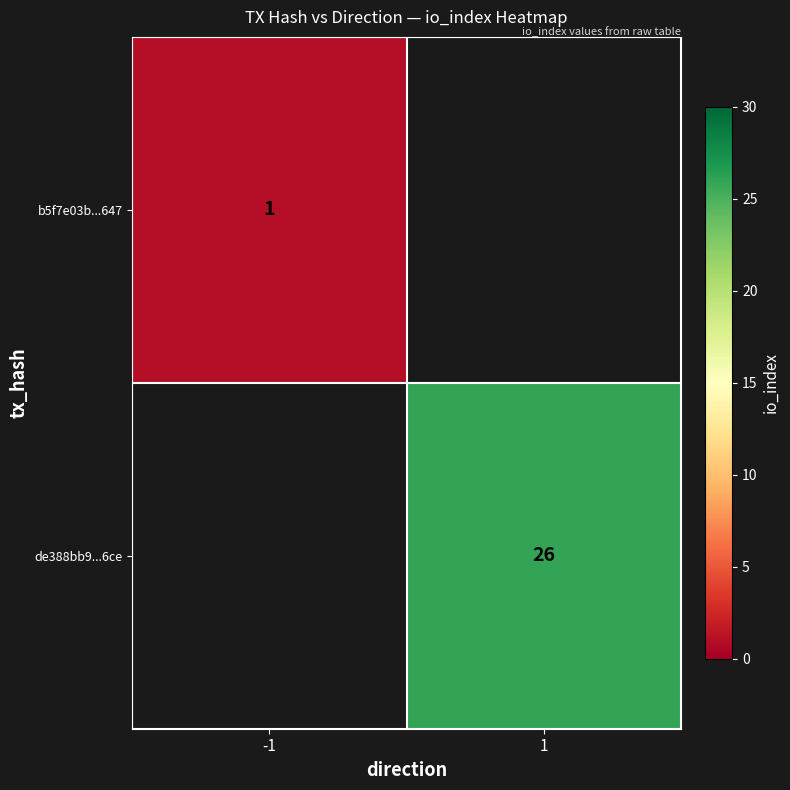

The b5f7e03b...647 series shows 0 at -1. True or false?

False